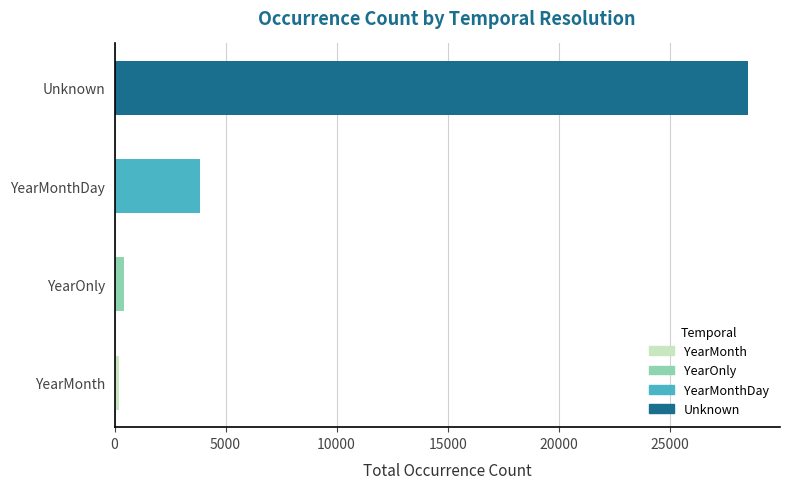

At which label is the value closest to 14366?

YearMonthDay